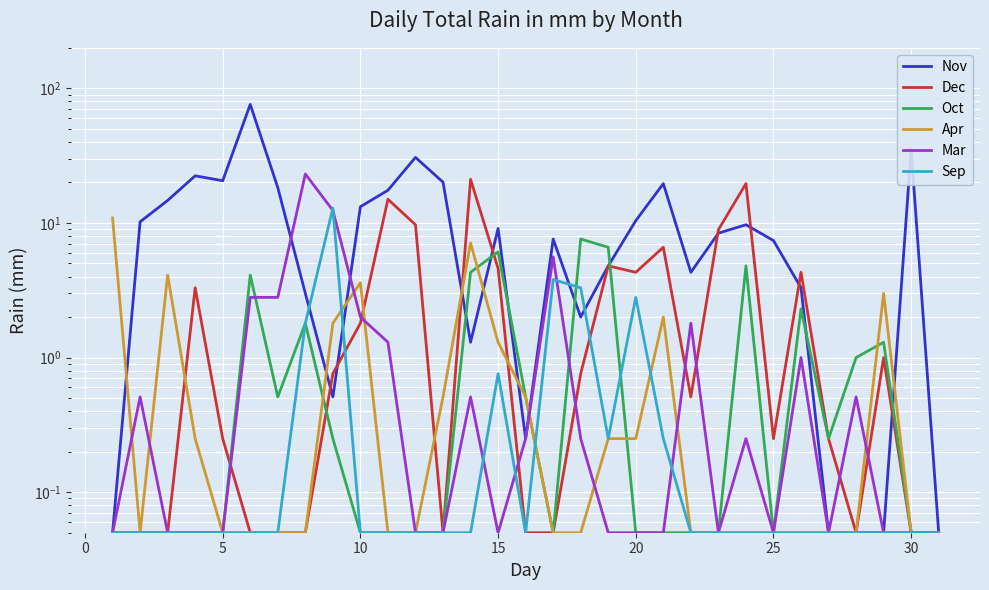

Which series has the largest range (max minus min)?

Nov